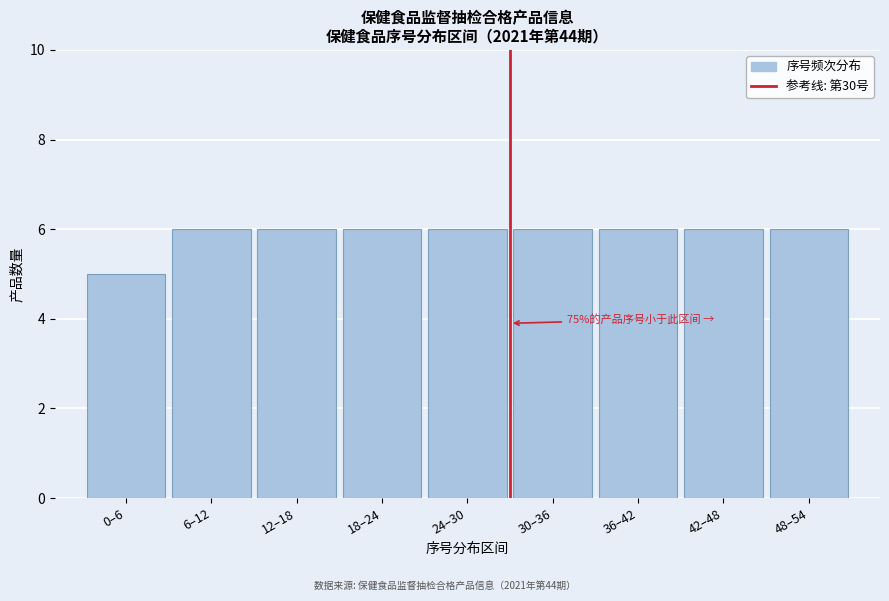

Reading left to right, extract all data points from this chart.

0–6=5	6–12=6	12–18=6	18–24=6	24–30=6	30–36=6	36–42=6	42–48=6	48–54=6